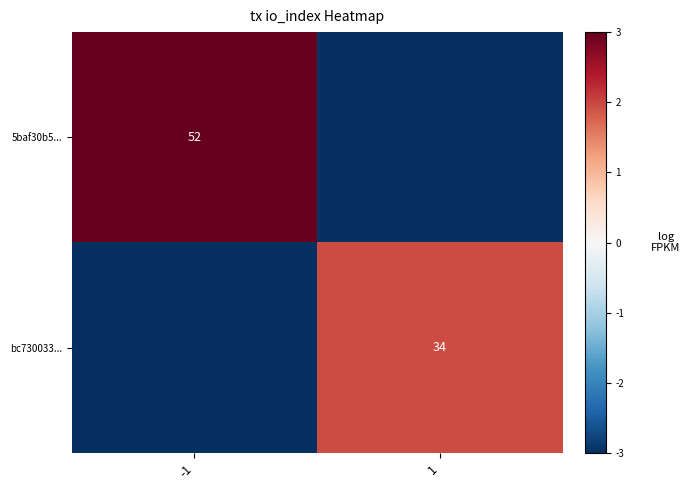

True or false: 5baf30b5... has a value of 83 at -1.

False